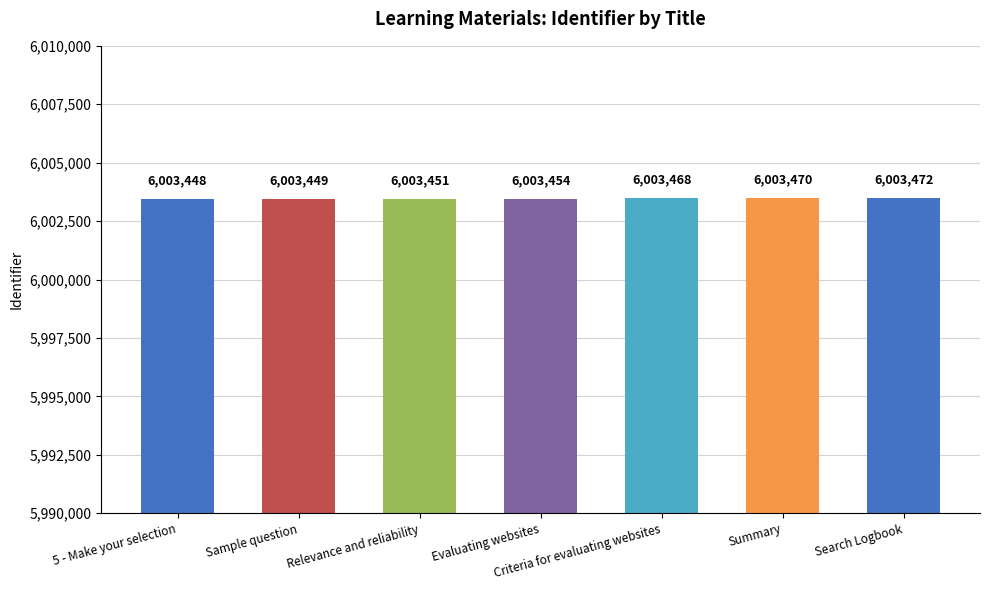

How many data points does each series have?

7